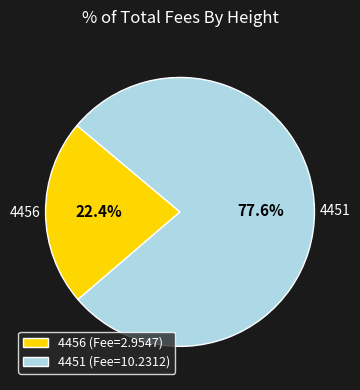

Is there a majority slice in this chart?

Yes